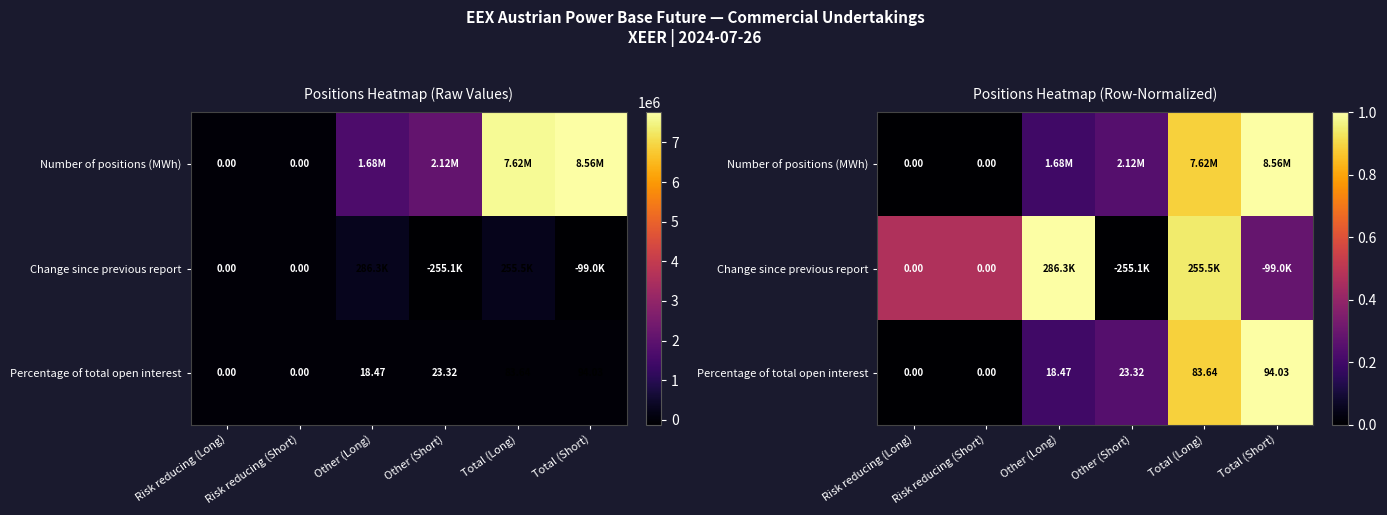

At which label does Change since previous report reach its minimum?

Other (Short)